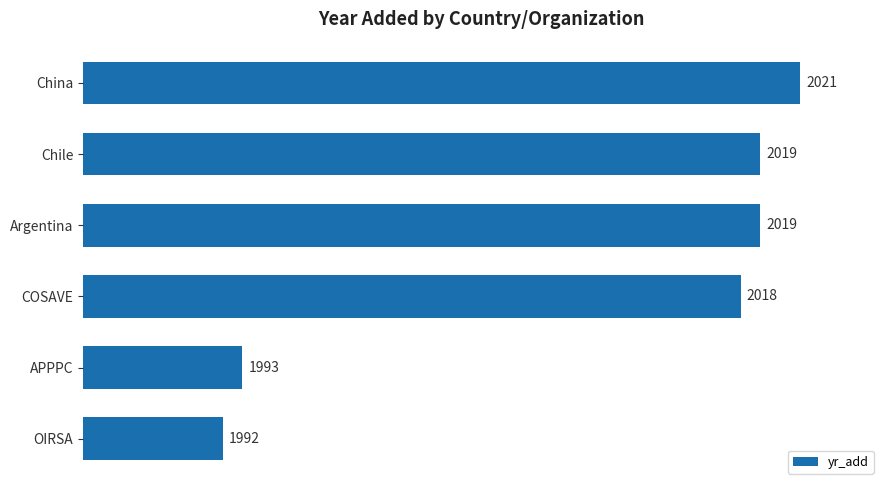

Which category has the lowest value across all series?

OIRSA